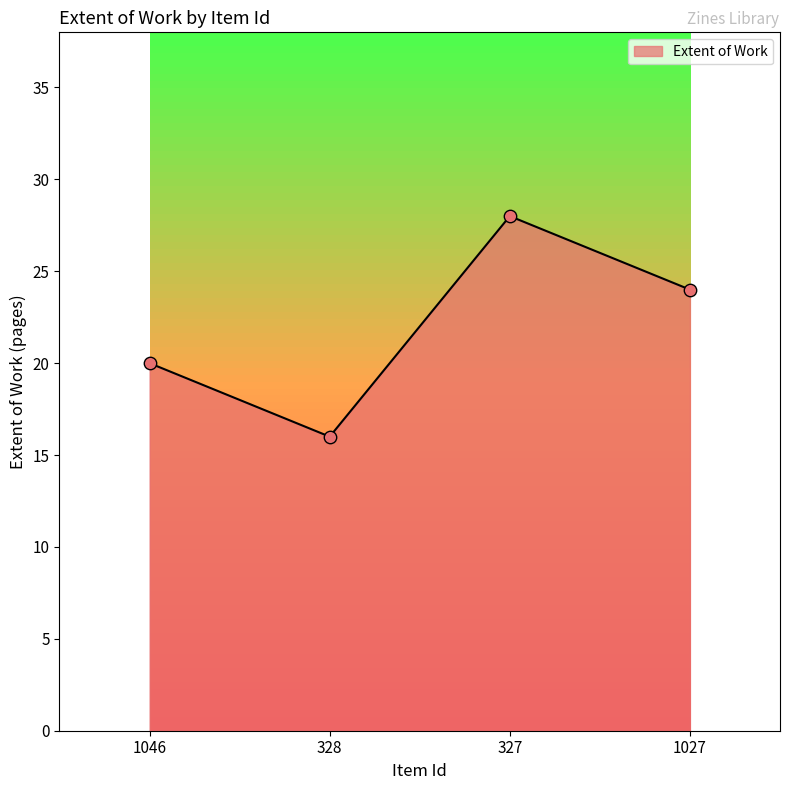

What is the change in value from 1046 to 1027?

+4